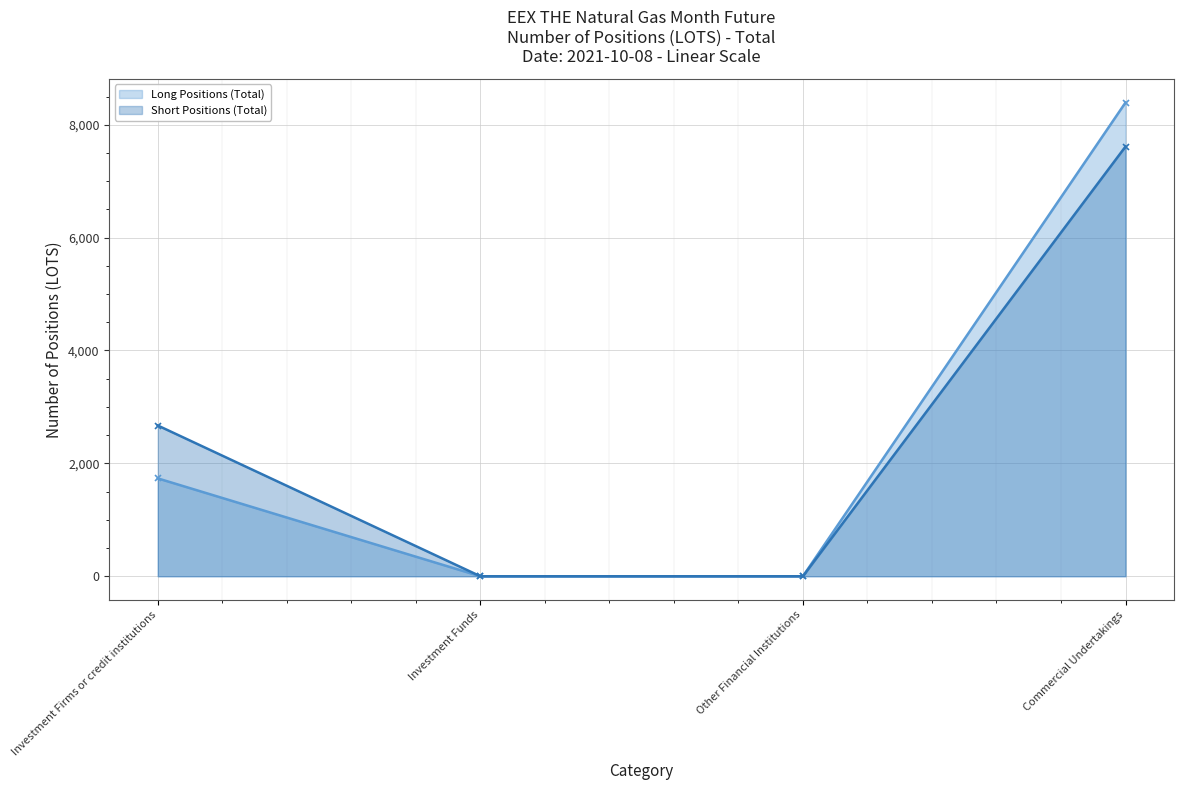

Which series changed the most between Other Financial Institutions and Commercial Undertakings?

Long Positions (Total)